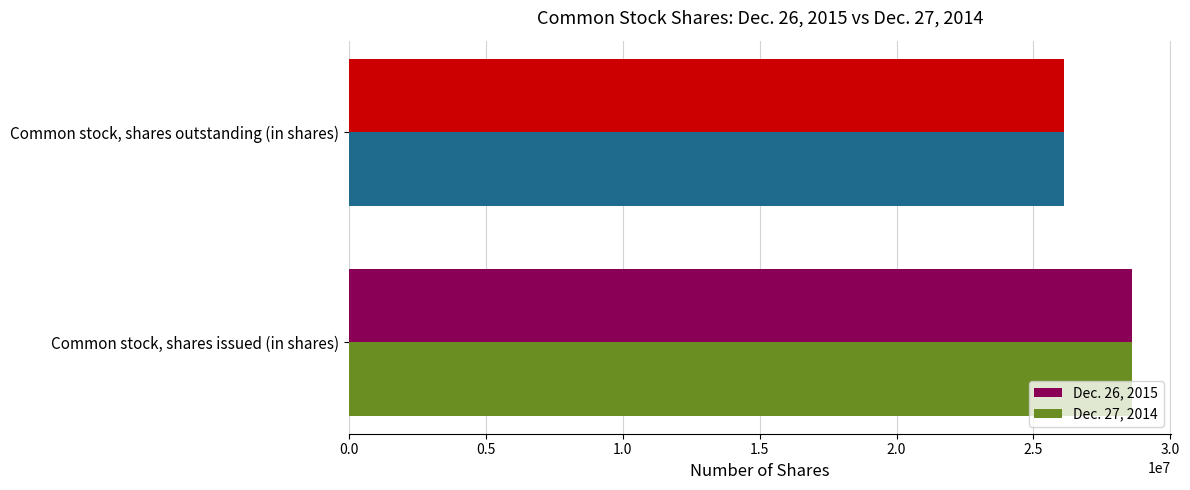

True or false: Dec. 27, 2014 has a value of 28581182 at Common stock, shares issued (in shares).

True